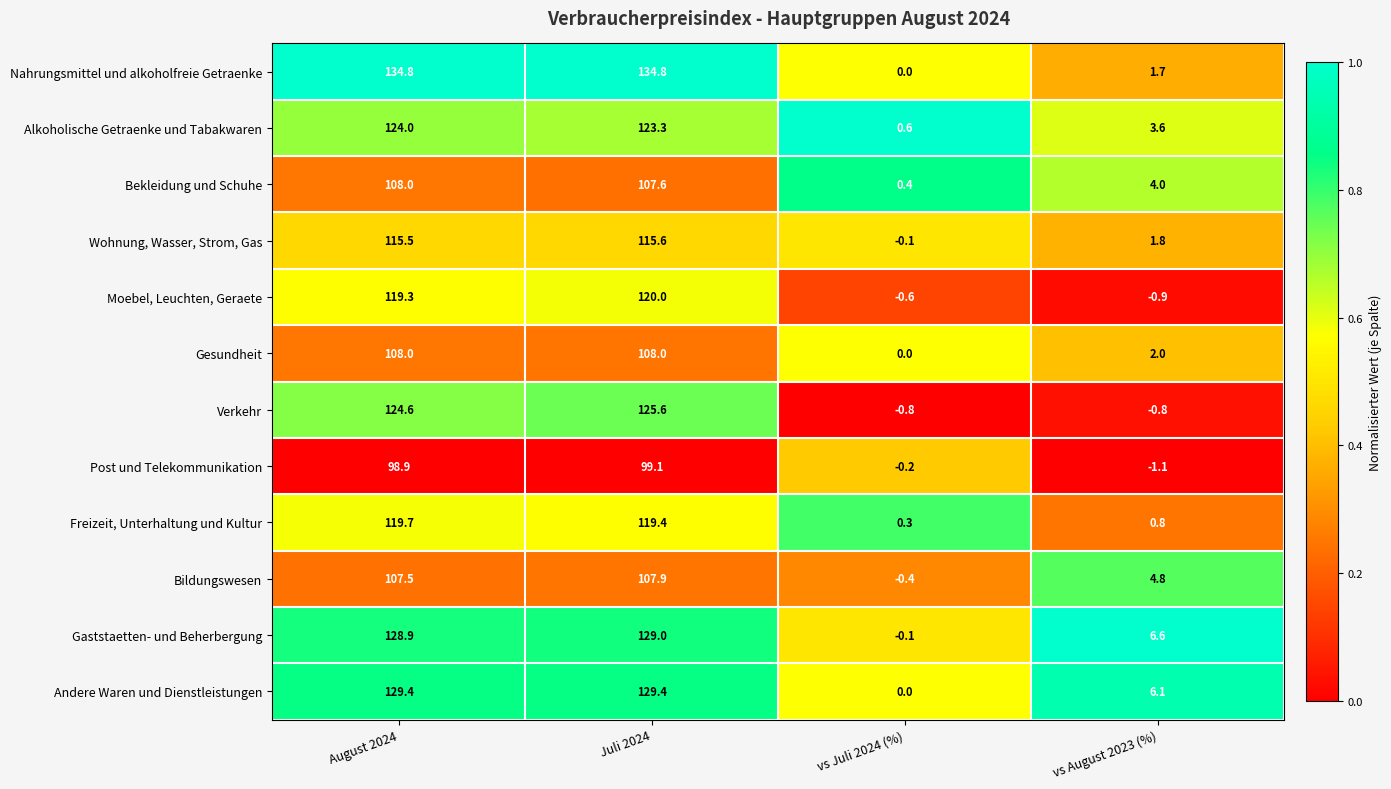

At which label does Wohnung, Wasser, Strom, Gas reach its peak?

Juli 2024